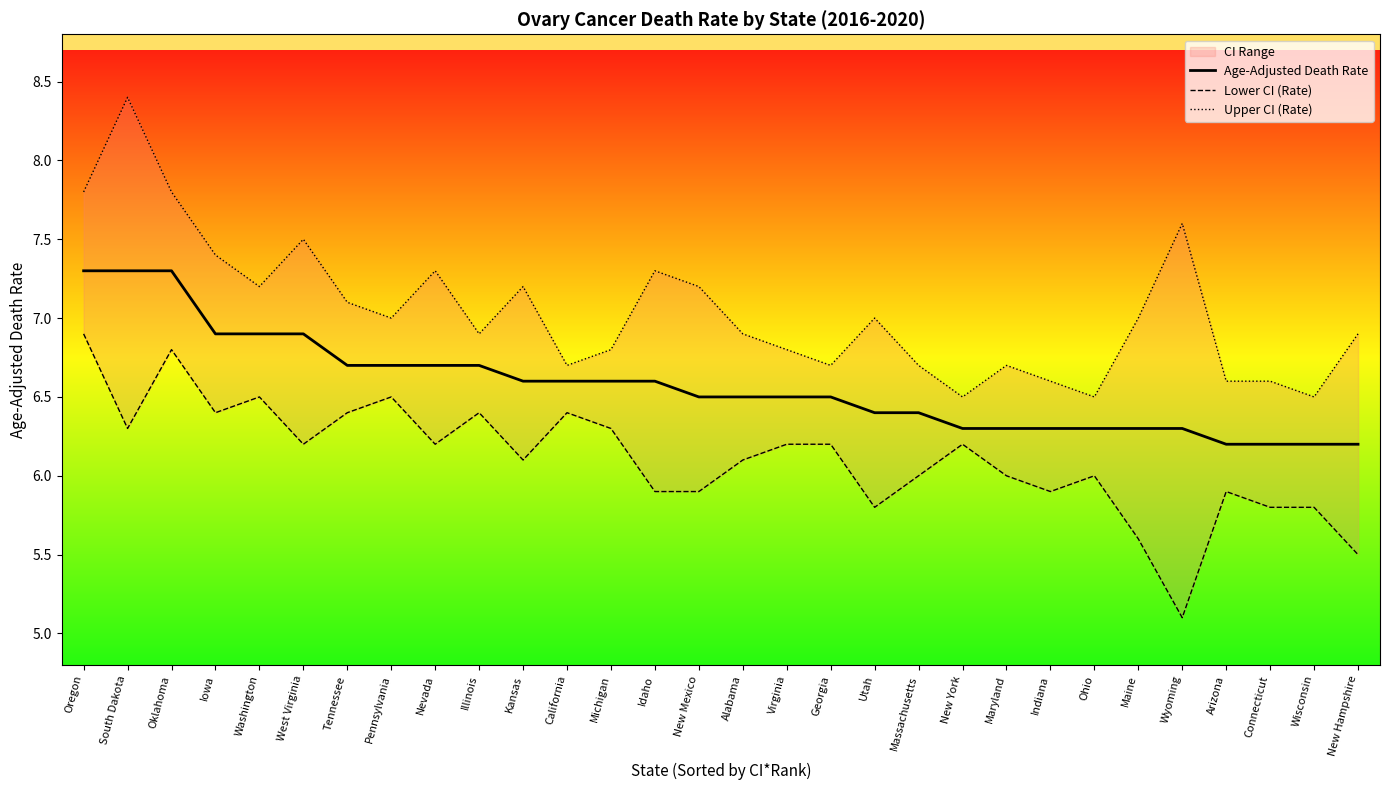

What is the total value across all series at Pennsylvania?

20.2